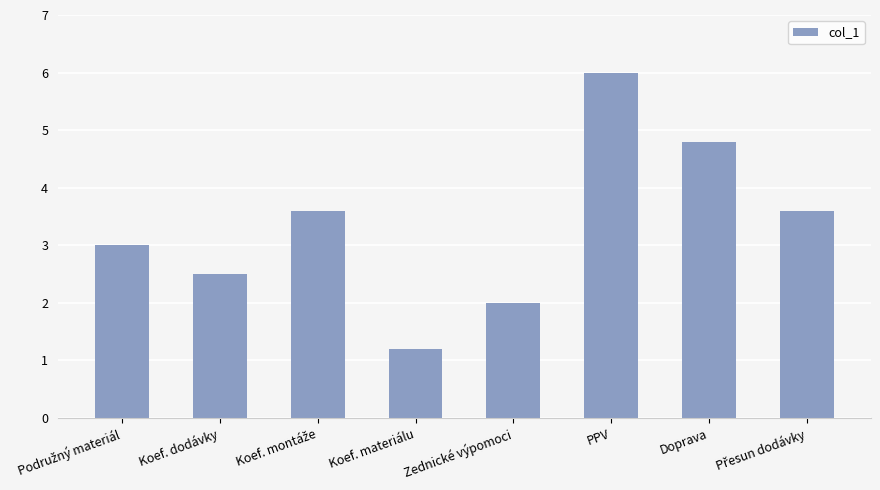

Approximately how many times larger is the value at Doprava compared to PPV?

0.8